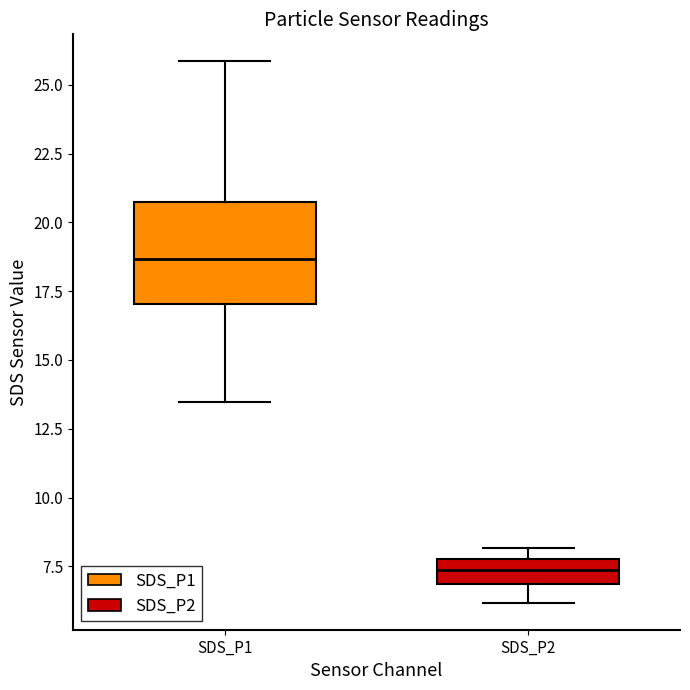

Reading left to right, transcribe this box plot: for each box, give where its median line is, the range the box spans, and where its two whiskers end, as read against the y-axis. The values are not printed on the chart, so give them approximately, as read against the axis.

SDS_P1: median 18.5, box 17.0 to 21.0, whiskers 13.5 to 26.0
SDS_P2: median 7.5, box 7.0 to 8.0, whiskers 6.0 to 8.0 (just above the box's upper edge)